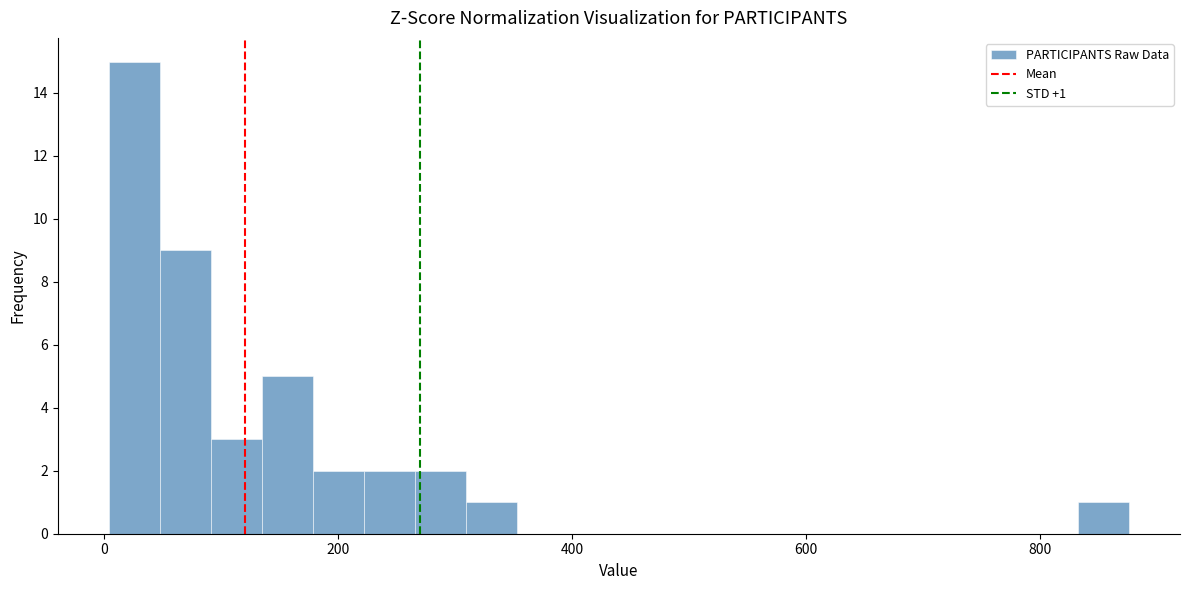

Around what value on the x-axis is the tallest bar? Give the approximate position of its centre, as read against the axis.

20